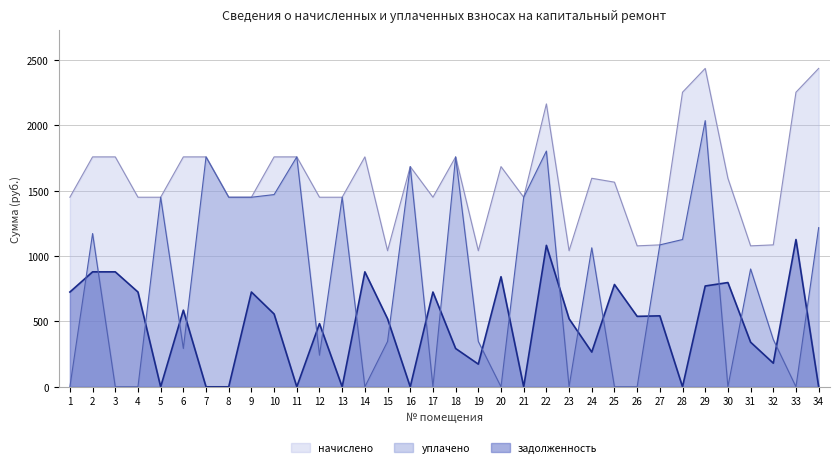

How many data points does each series have?

34